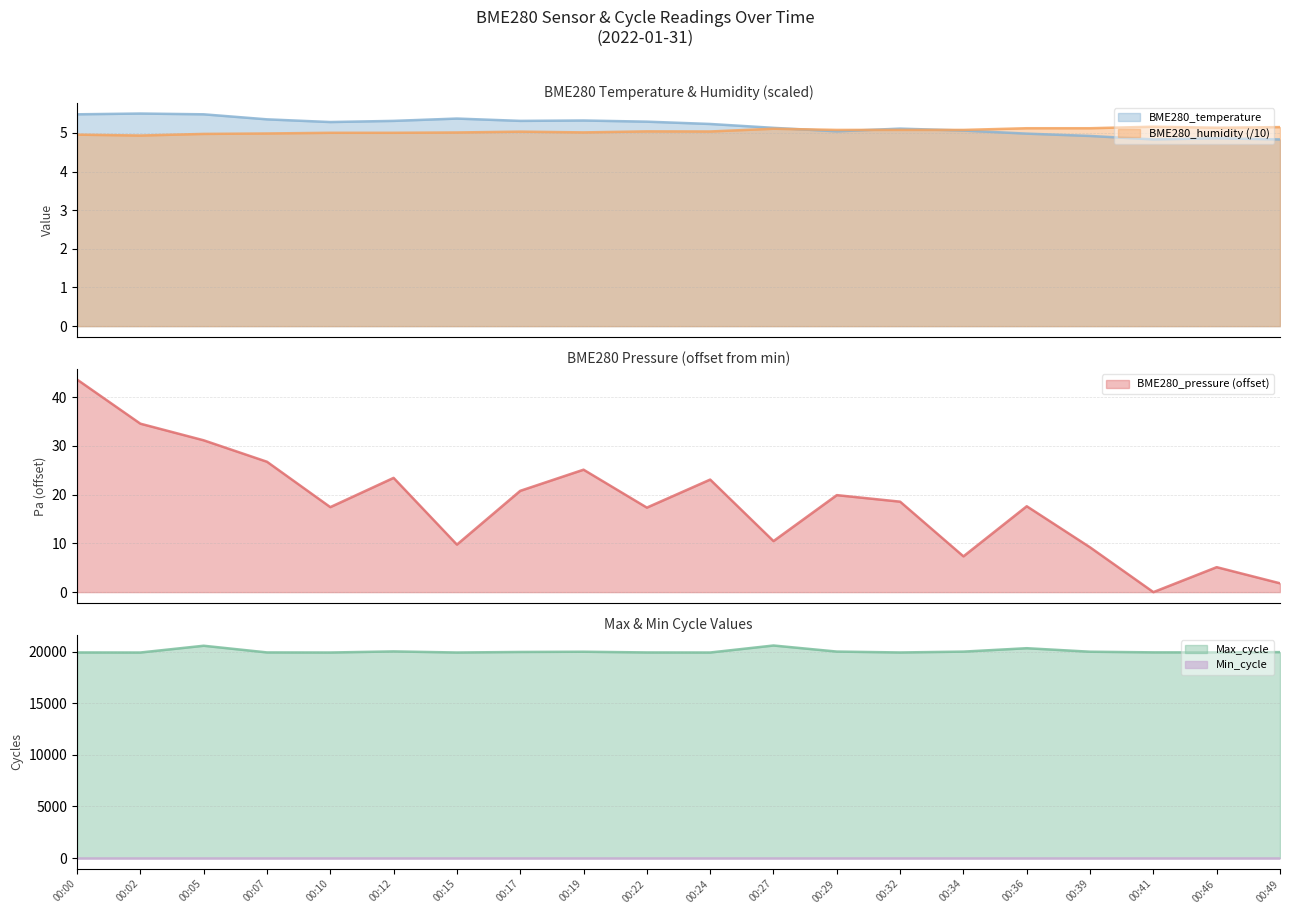

Between 00:41 and 00:32, which is larger?

00:32